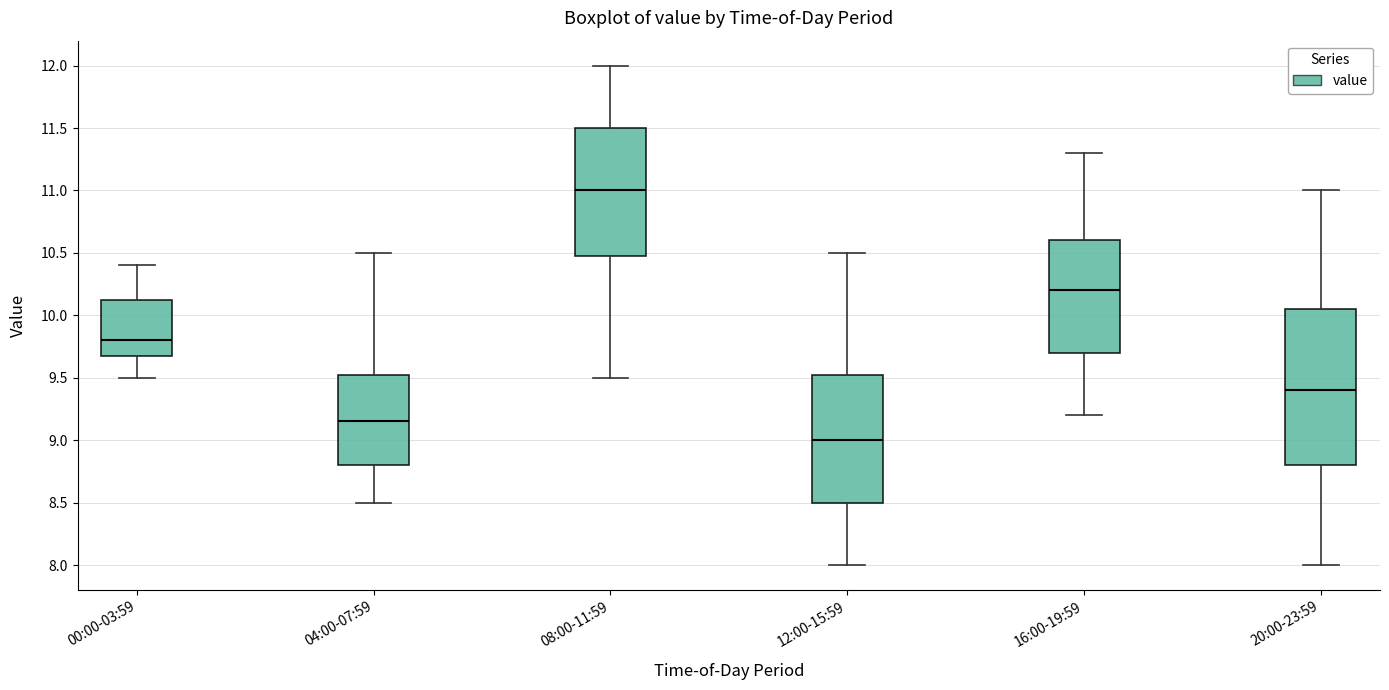

Comparing the boxes themselves (not the whiskers), which one is the tallest?

20:00-23:59